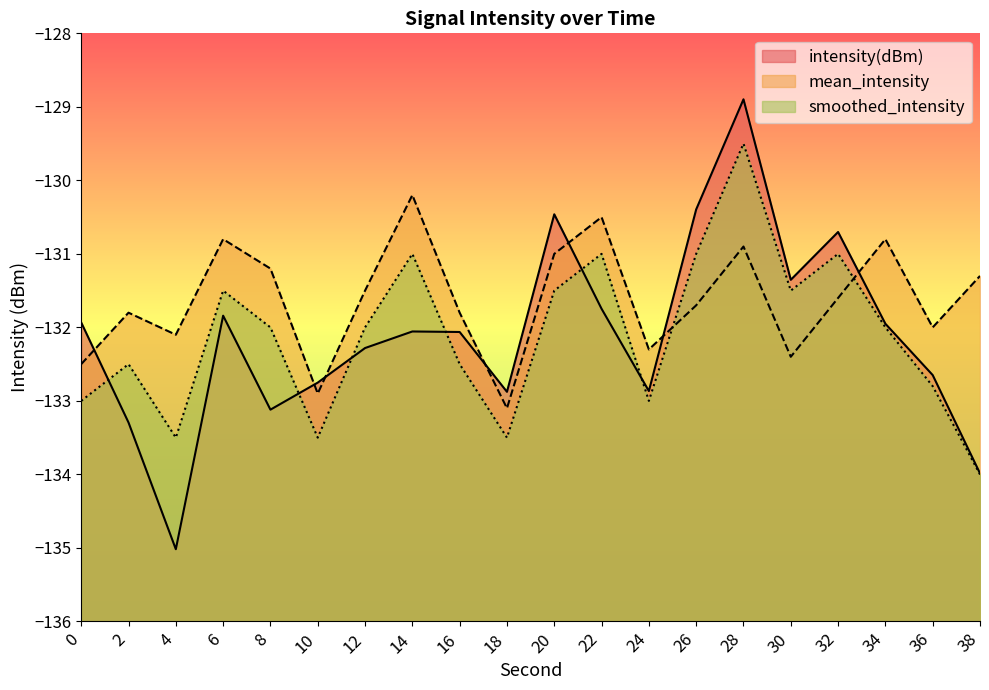

Is it true that intensity(dBm) equals -131.4 at 30?

True